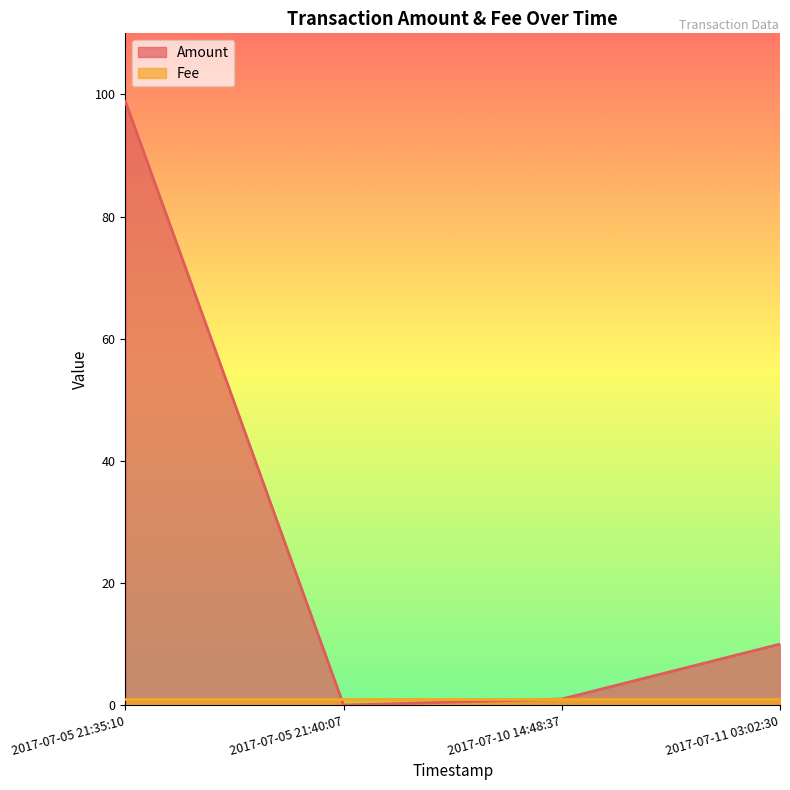

What is the sum of the Fee values at 2017-07-05 21:35:10 and 2017-07-05 21:40:07?

2.0